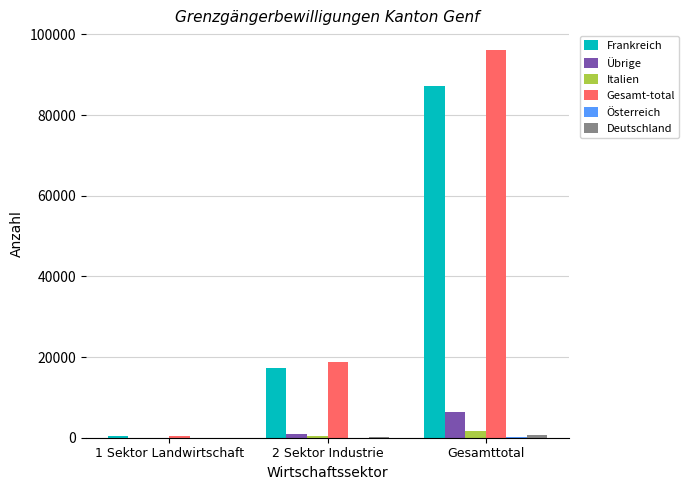

Between 1 Sektor Landwirtschaft and Gesamttotal, which series saw the biggest shift?

Gesamt-total